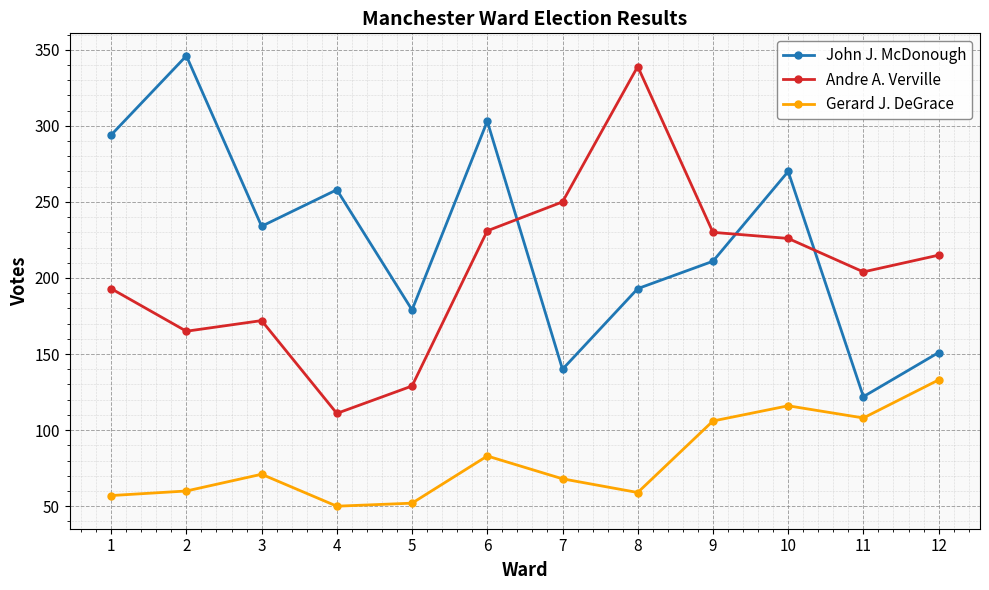

Rank the series at 7 from lowest to highest value.

Gerard J. DeGrace, John J. McDonough, Andre A. Verville